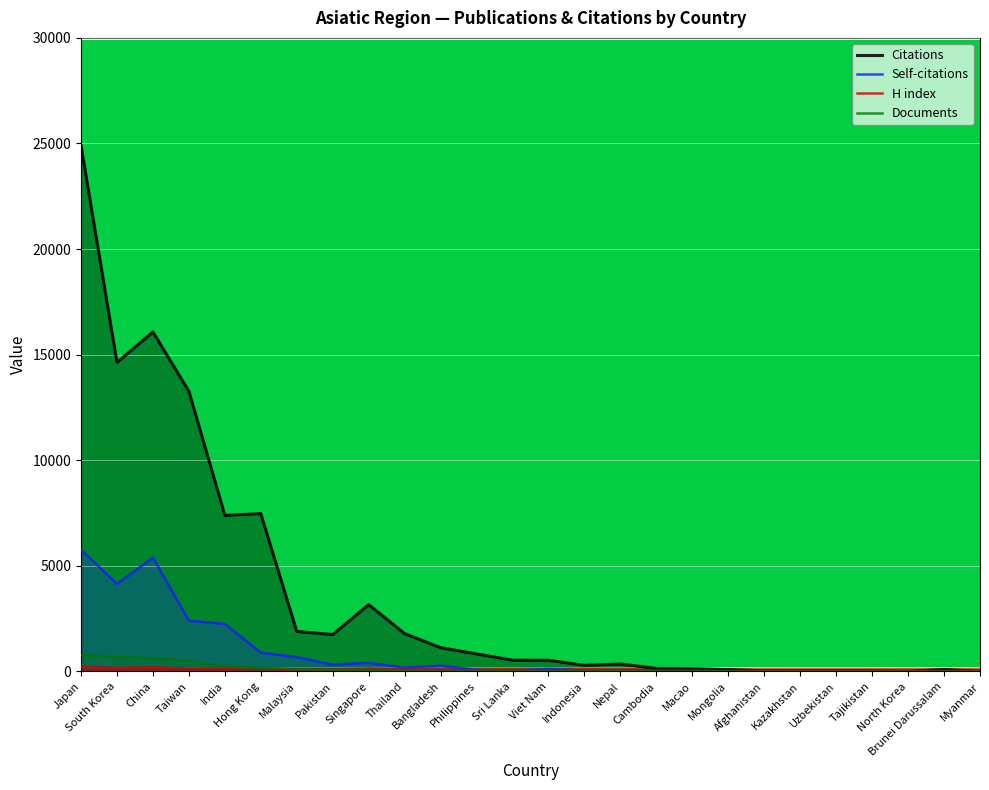

Rank the series by their maximum value, from highest to lowest.

Citations, Self-citations, Documents, H index